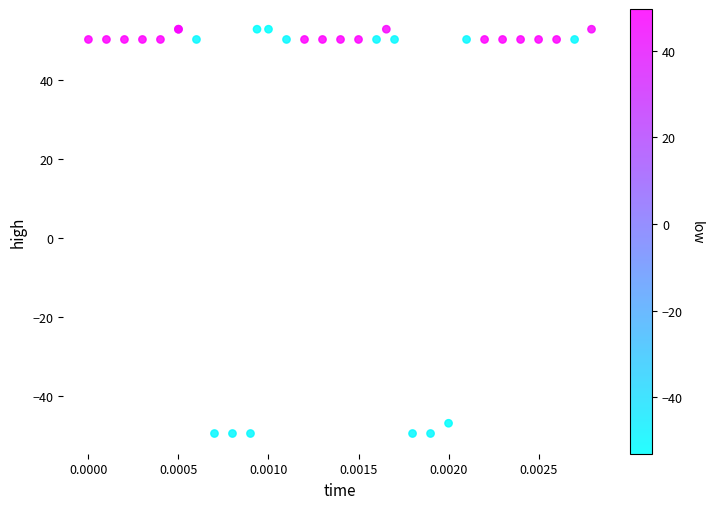

What Y value in the scatter plot is closest to 1?

-47.0